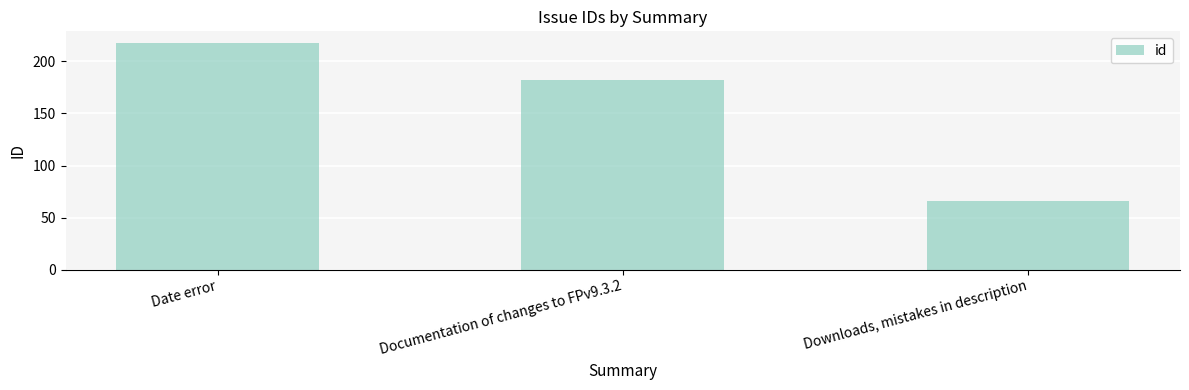

At which label is the value closest to 142?

Documentation of changes to FPv9.3.2